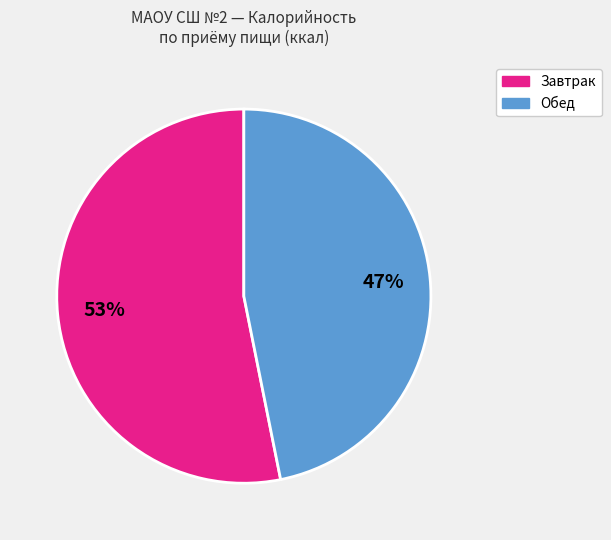

To the nearest percent, what is the average slice percentage?

50%